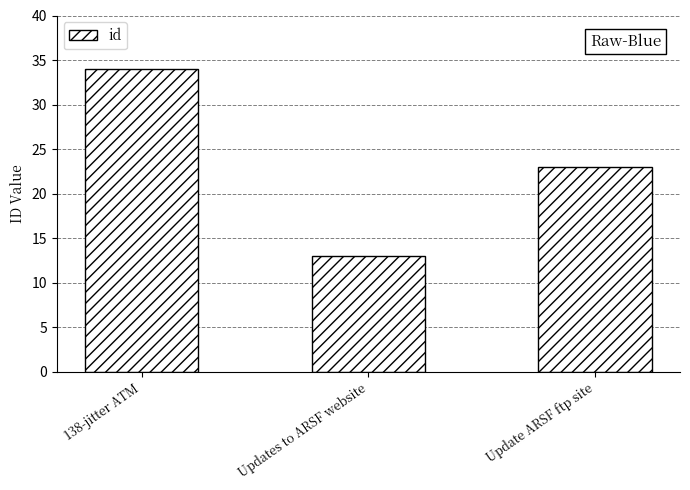

Rank the categories by value from lowest to highest.

Updates to ARSF website, Update ARSF ftp site, 138-jitter ATM